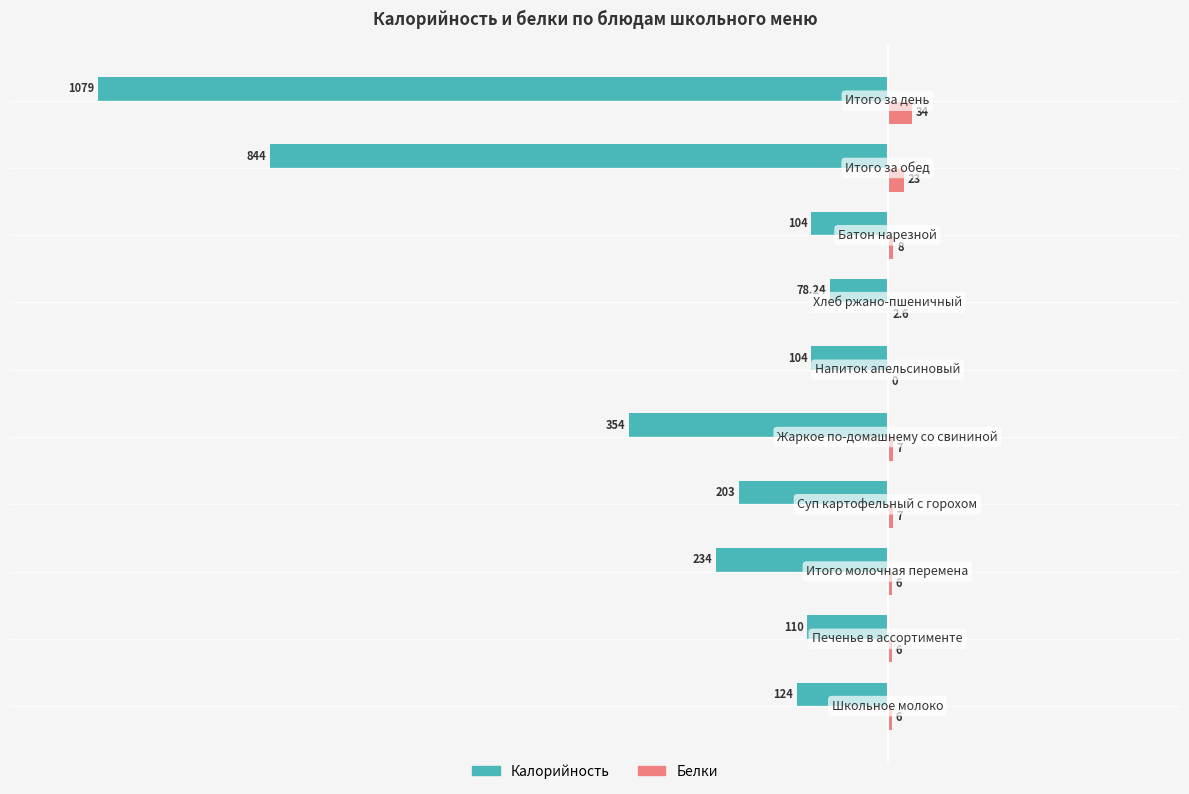

Which series has the largest total across all categories?

Белки